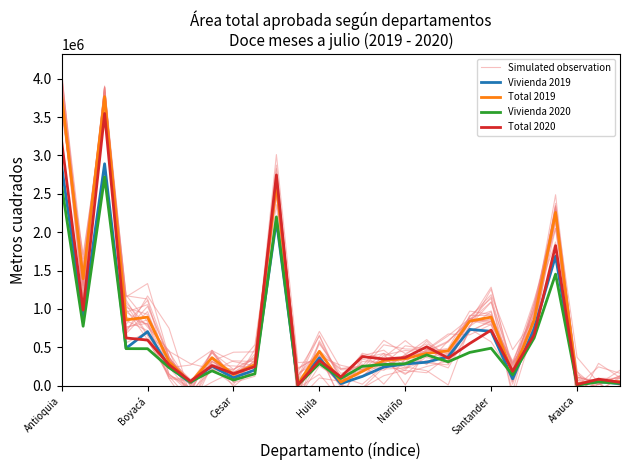

True or false: Vivienda 2020 has a value of 16342.4 at Cesar.

False